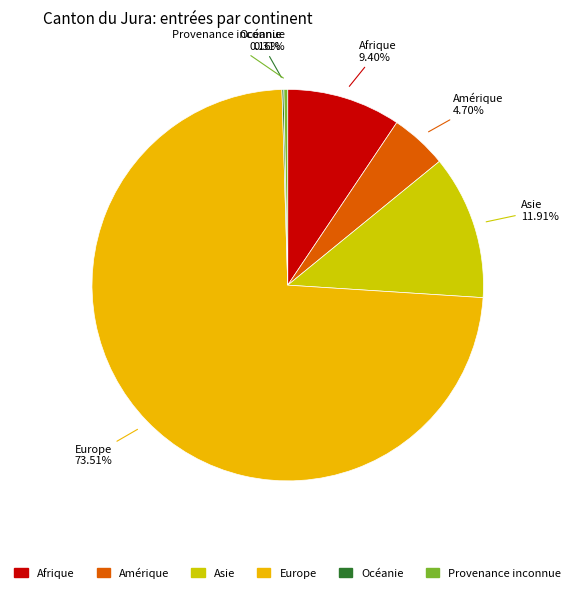

What is the ratio of the value at Europe to the value at Amérique?

15.6